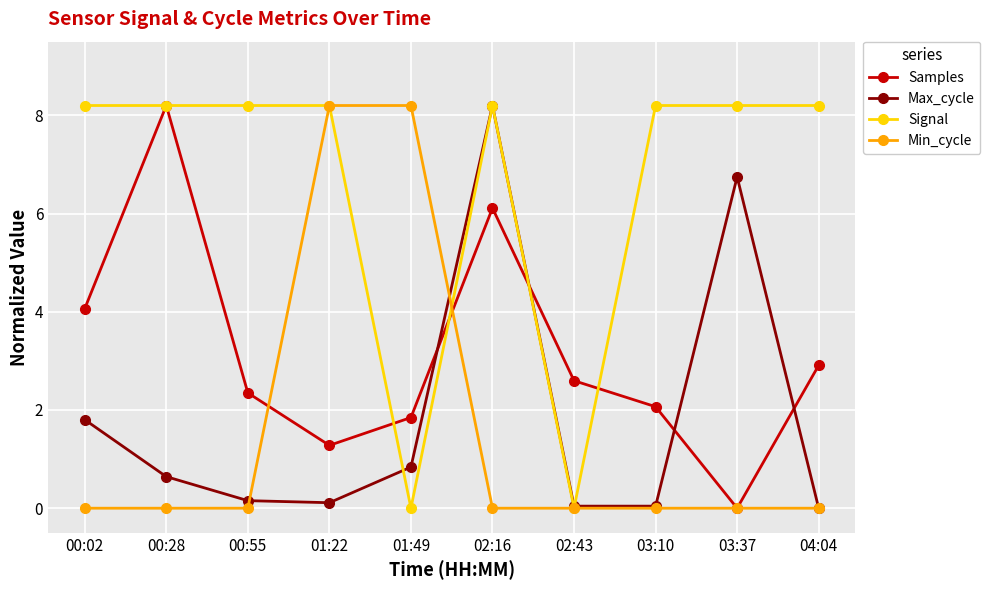

How many series are shown in this chart?

4